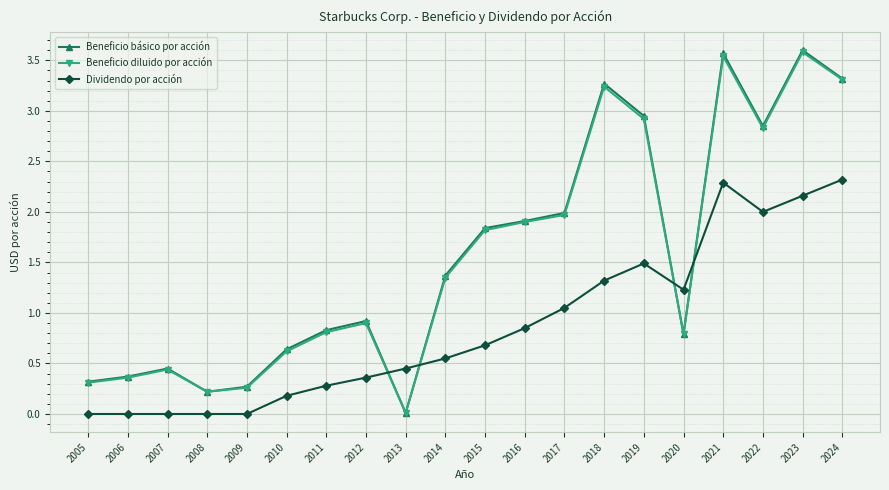

Between 2016 and 2022, which series saw the biggest shift?

Dividendo por acción